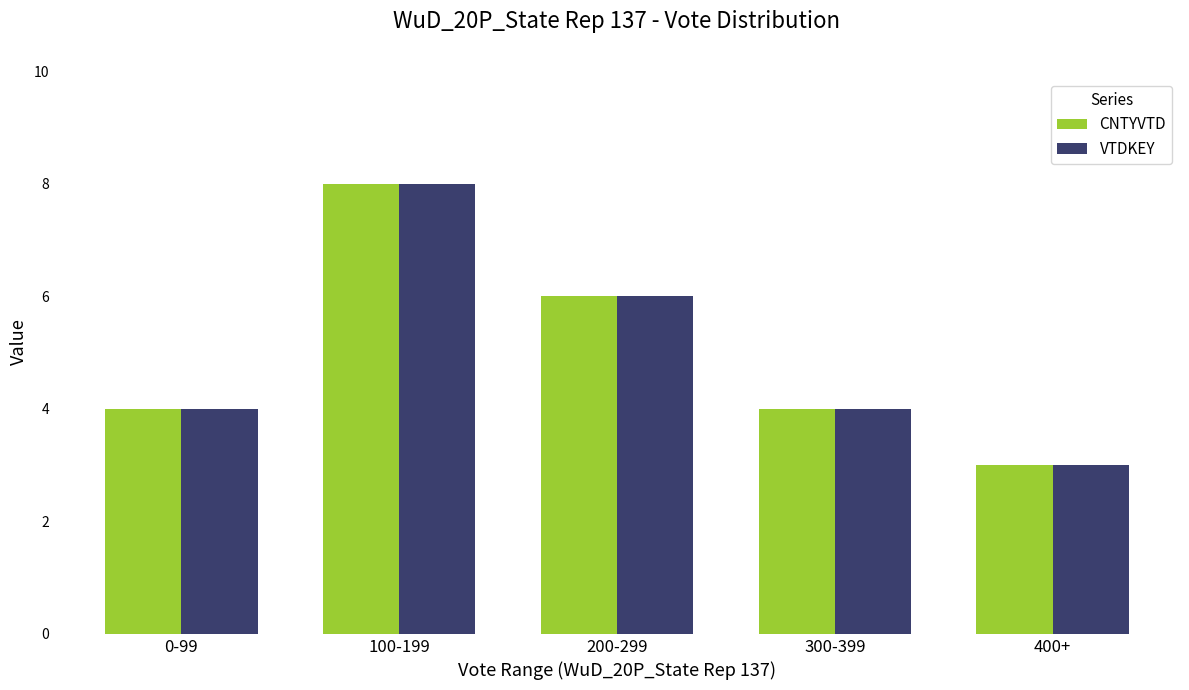

What is the total value across all series at 300-399?

8